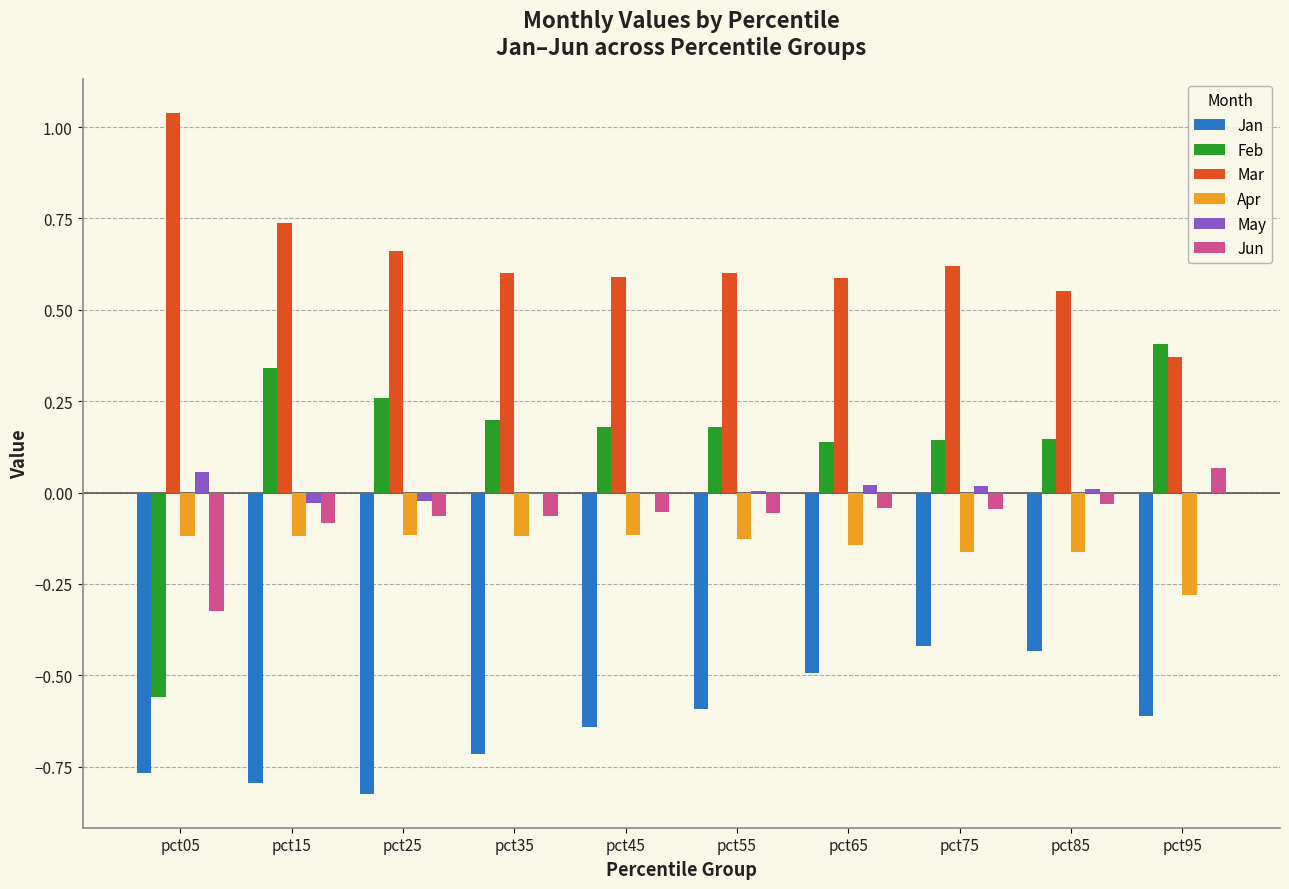

Which label corresponds to the largest value in the chart?

pct05